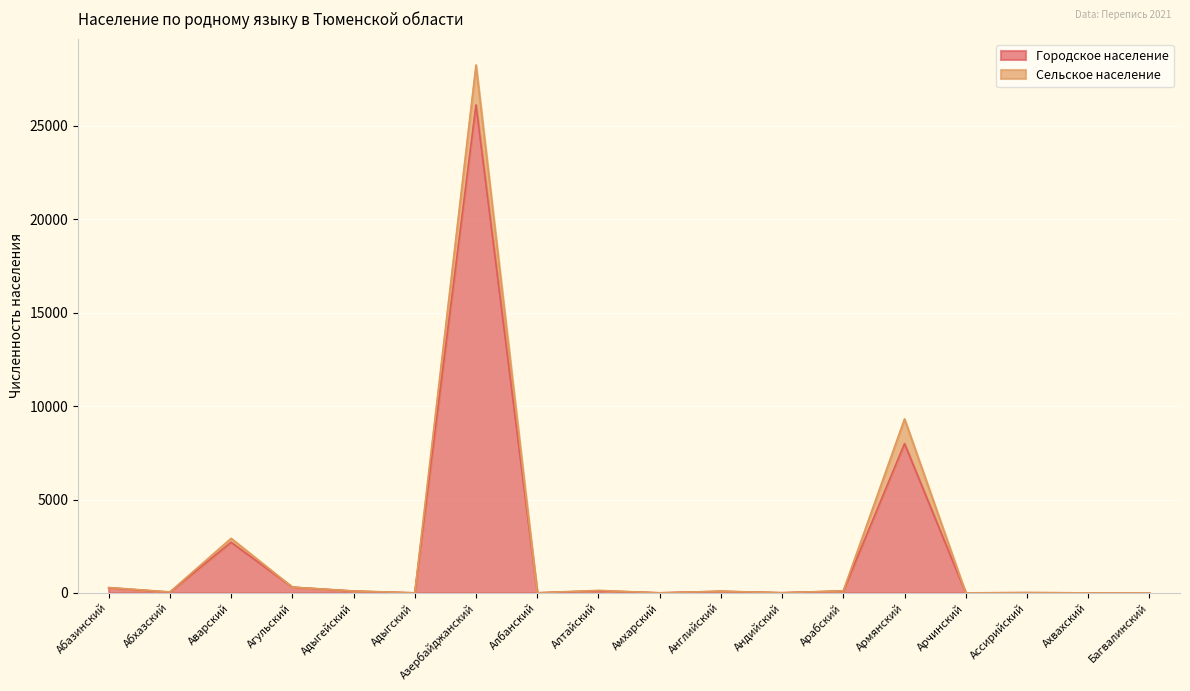

List the labels in order of value, largest first.

Азербайджанский, Армянский, Аварский, Агульский, Абазинский, Алтайский, Арабский, Адыгейский, Английский, Абхазский, Ассирийский, Андийский, Албанский, Амхарский, Адыгский, Арчинский, Ахвахский, Багвалинский